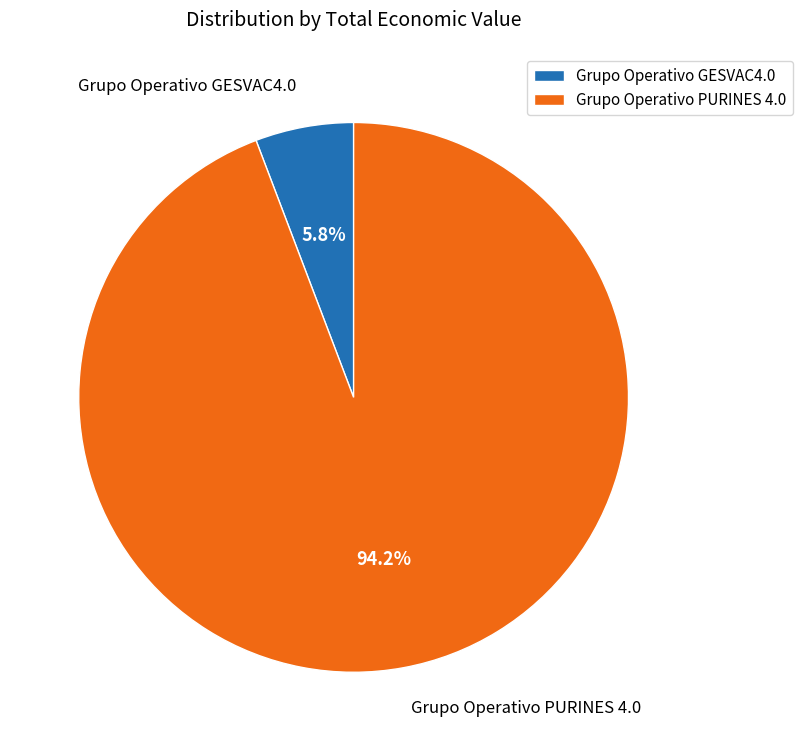

To the nearest percent, what is the difference between the largest and smallest slice percentages?

88%